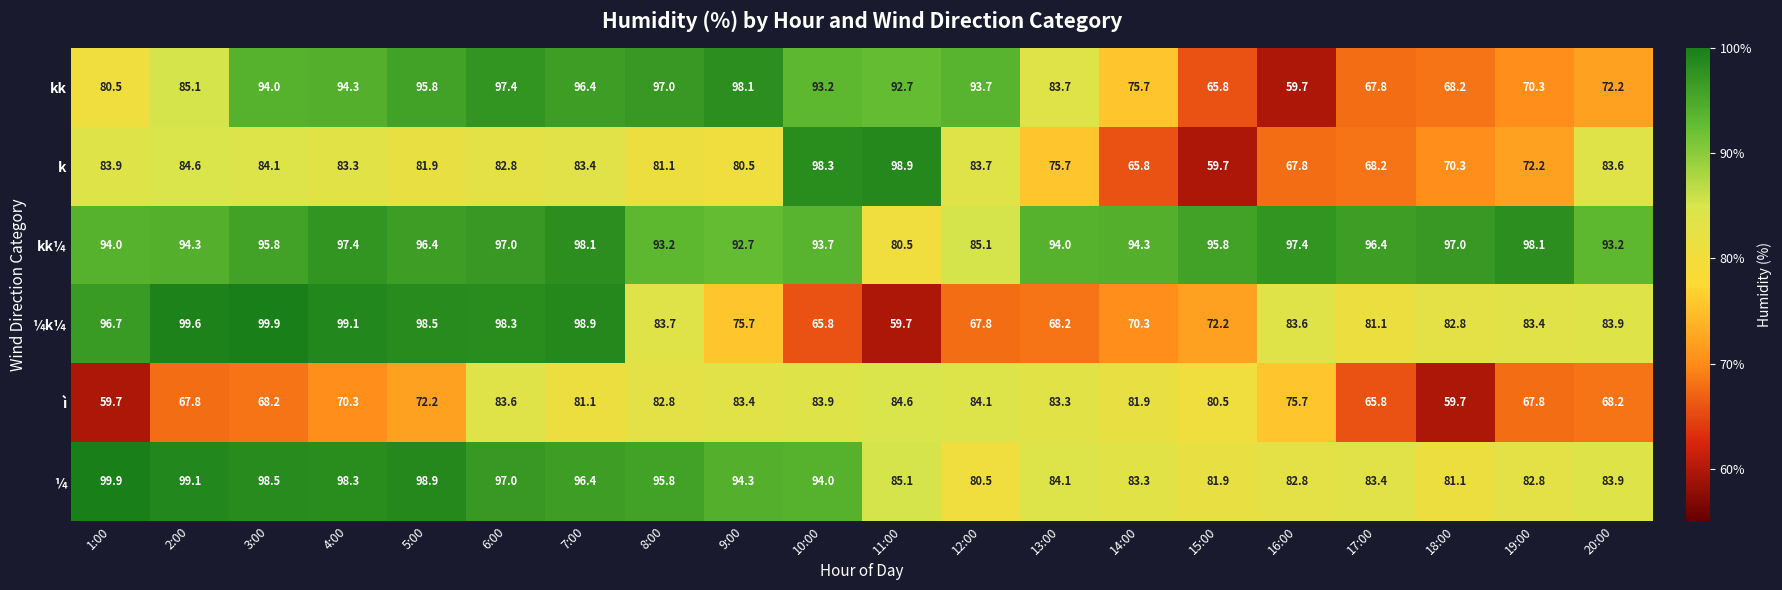

At which label does kk¼ first exceed 95?

3:00